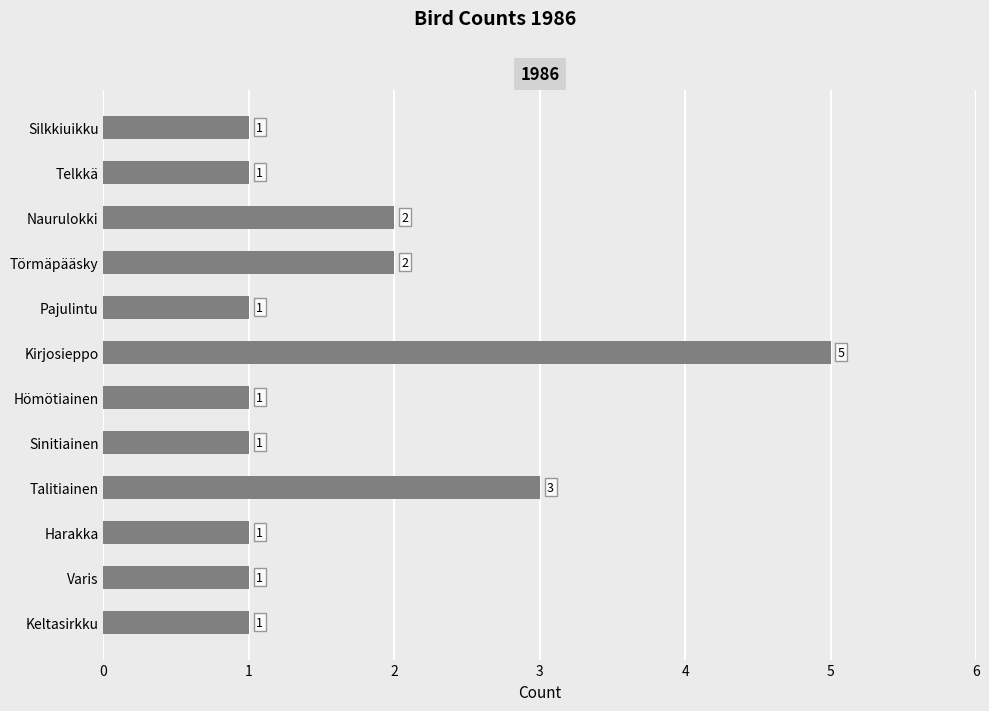

The chart shows a value of 8 at Kirjosieppo. True or false?

False